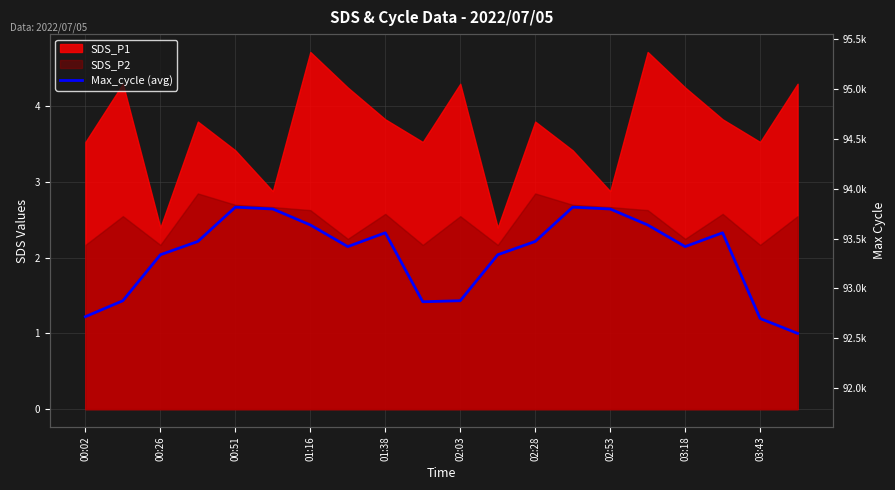

The chart shows a value of 2.6 at 02:53. True or false?

True